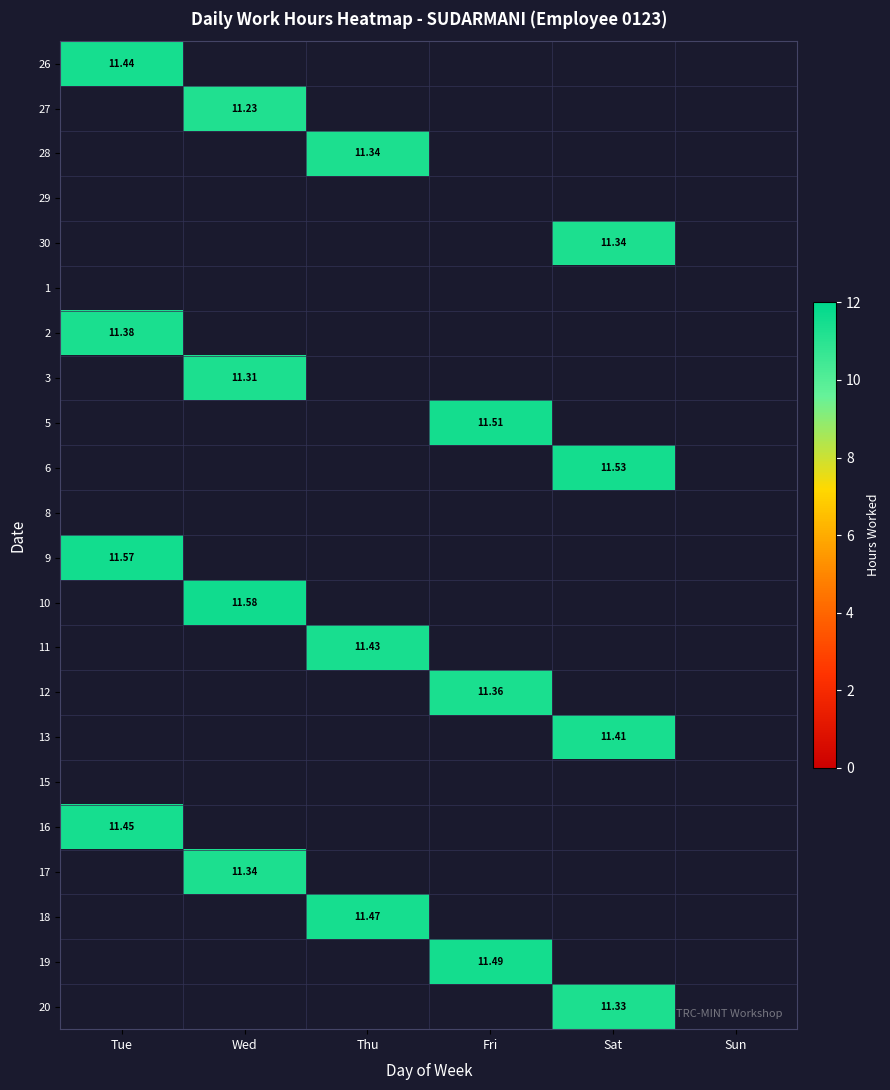

Read the 30 value at Sat.

11.3